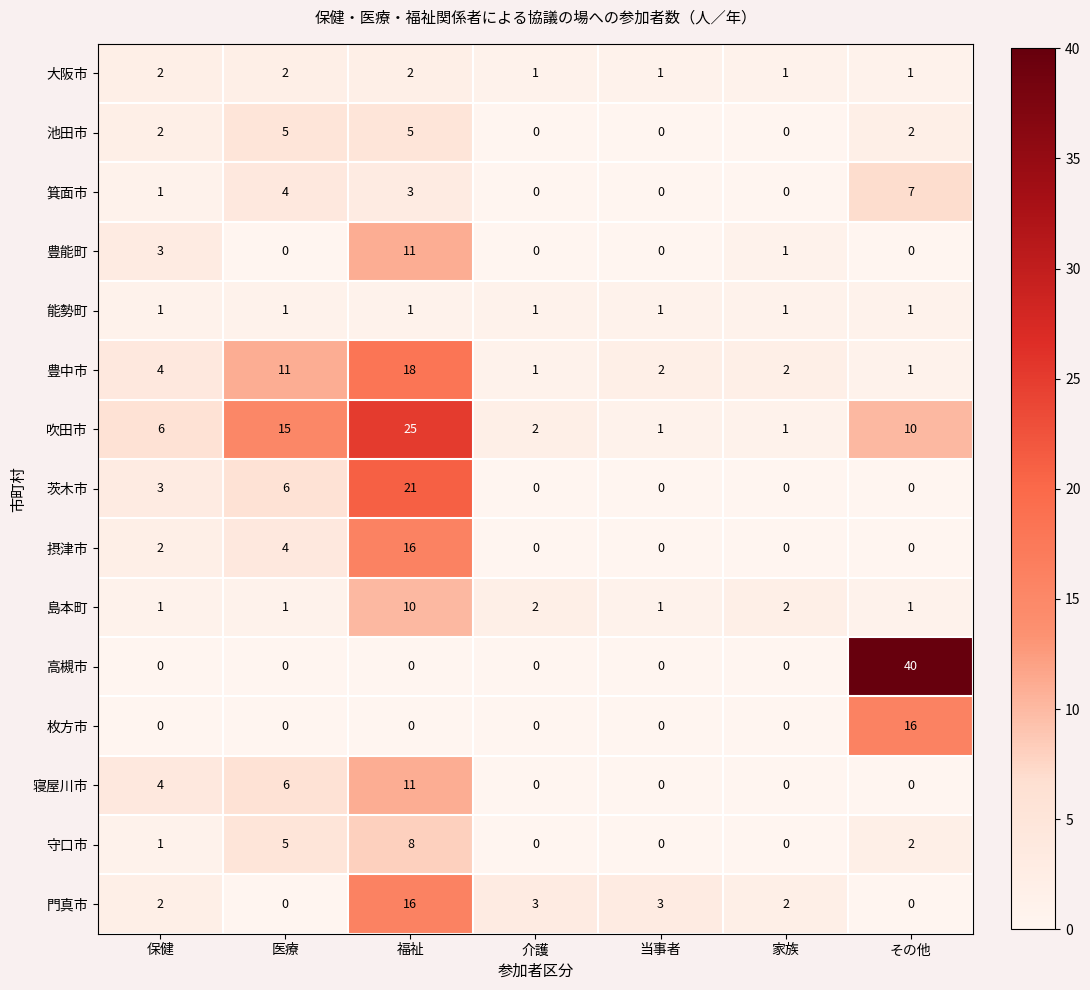

The value of 池田市 at 保健 is 3. True or false?

False